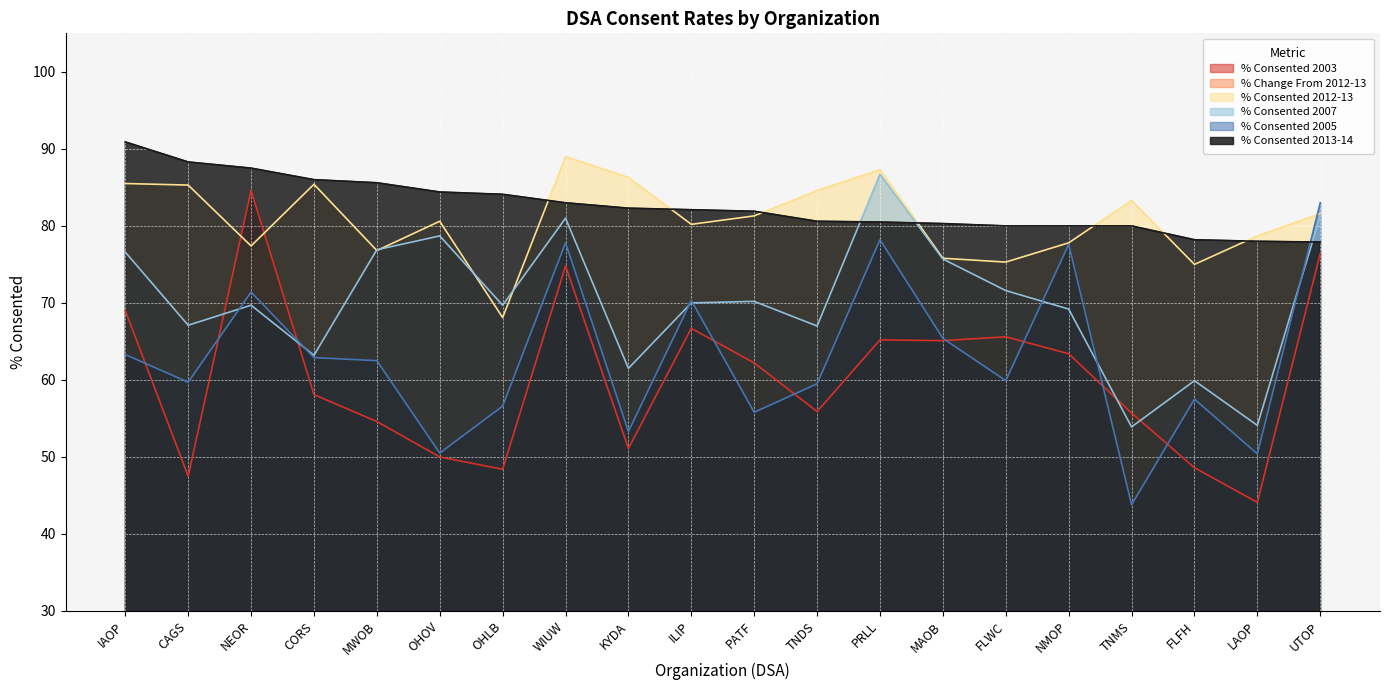

What is the value of the % Change From 2012-13 point at the 18th from the left?

4.1